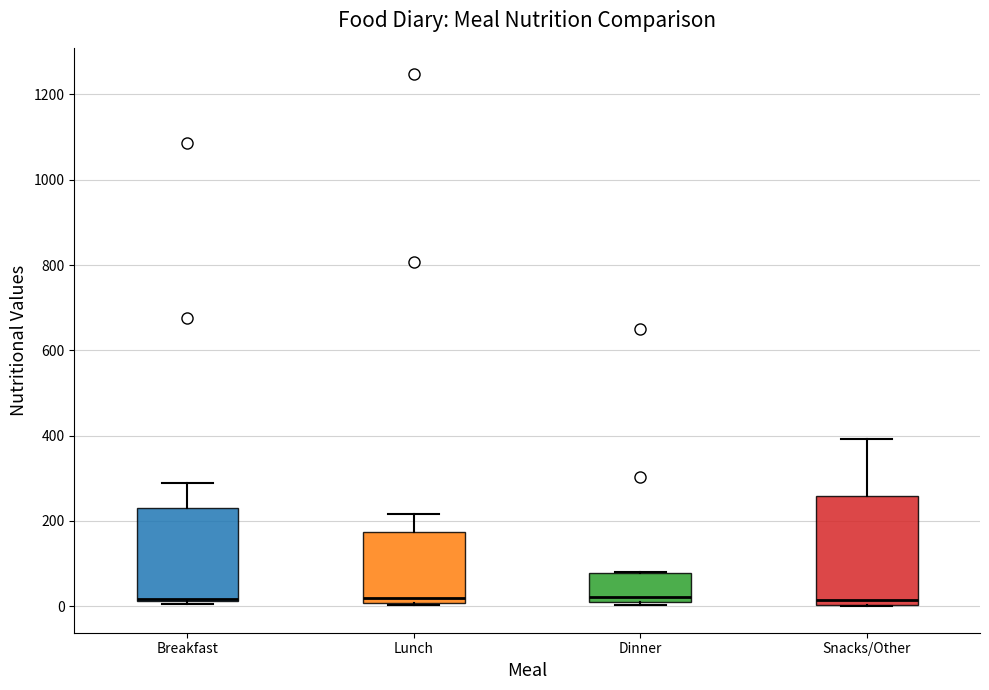

Reading left to right, transcribe this box plot: for each box, give where its median line is, the range the box spans, and where its two whiskers end, as read against the y-axis. The values are not printed on the chart, so give them approximately, as read against the axis.

Breakfast: median 20 (drawn on the box's lower edge), box 20 to 240, whiskers 0 to 280
Lunch: median 20, box 0 to 180, whiskers 0 (just below the box's lower edge) to 220
Dinner: median 20, box 0 to 80, whiskers 0 (just below the box's lower edge) to 80
Snacks/Other: median 20, box 0 to 260, whiskers 0 to 400